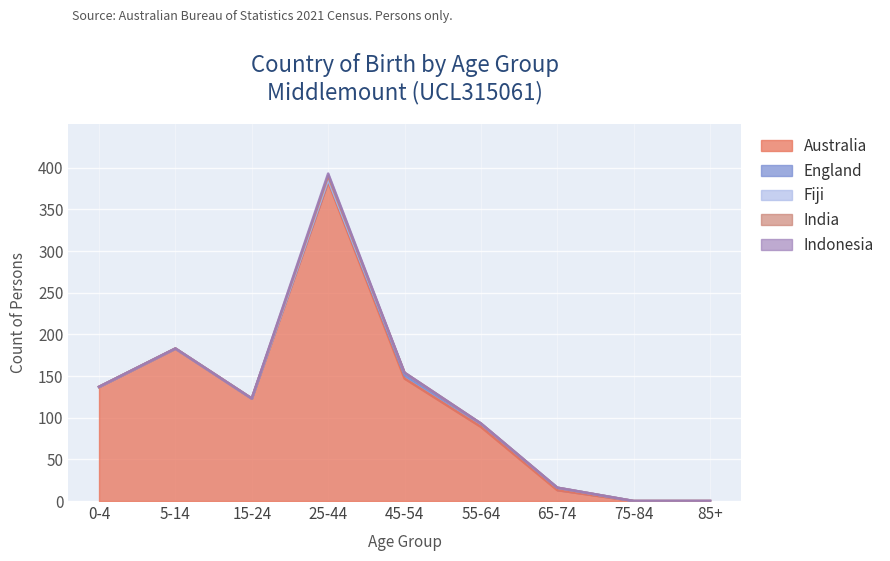

What is the difference between the maximum and second lowest values in the England series?

4